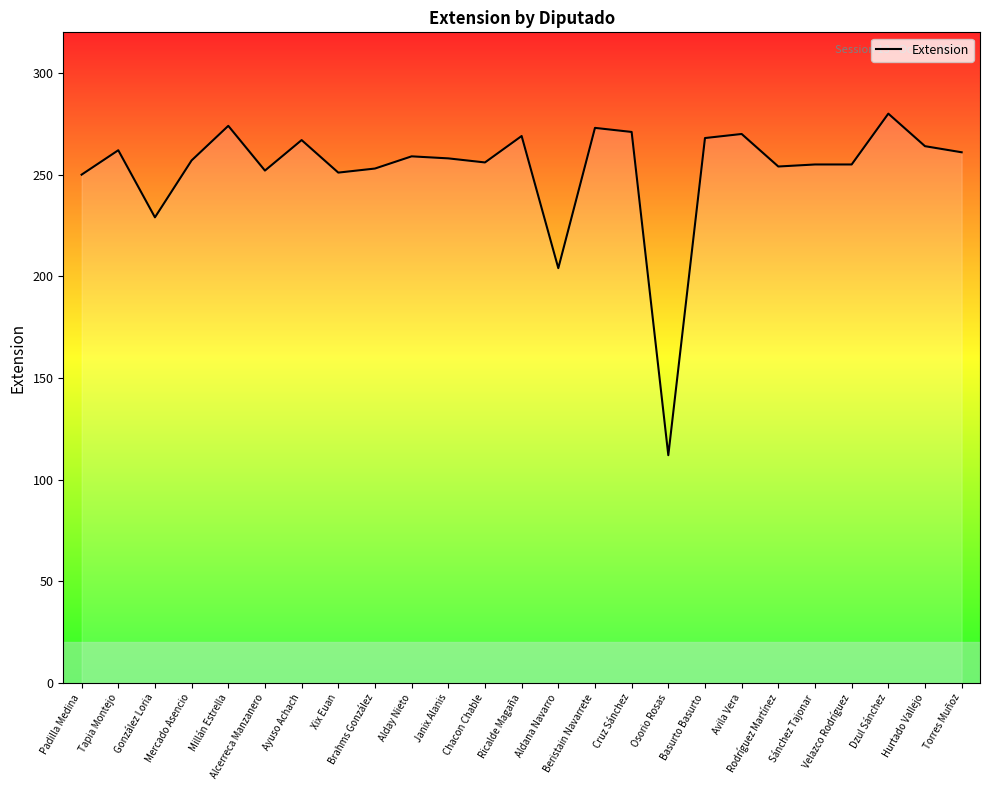

What is the smallest value displayed?

112